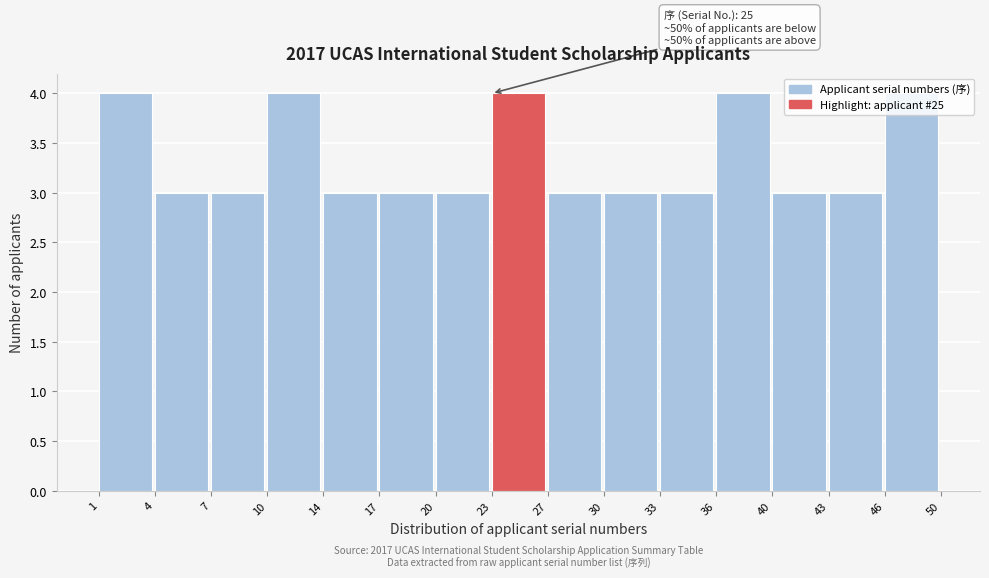

Is it true that the value at 7 is 1?

False